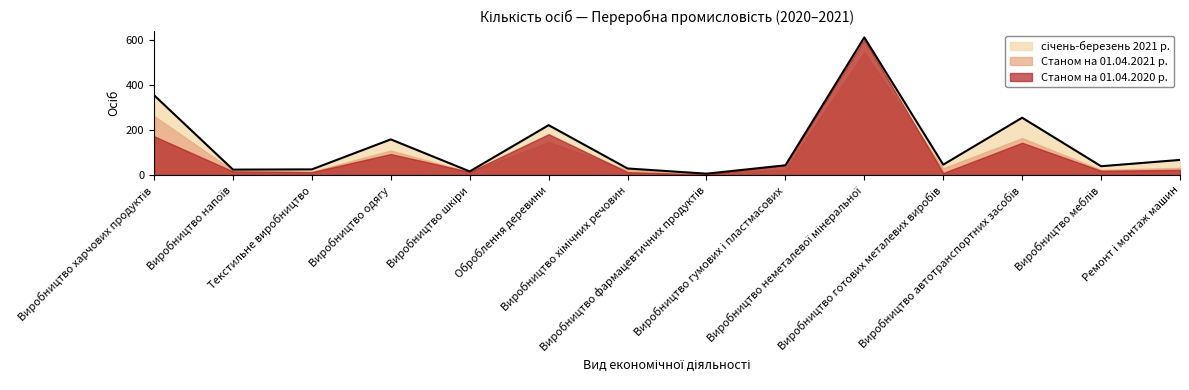

Between Ремонт і монтаж машин and Виробництво автотранспортних засобів, which is larger?

Виробництво автотранспортних засобів